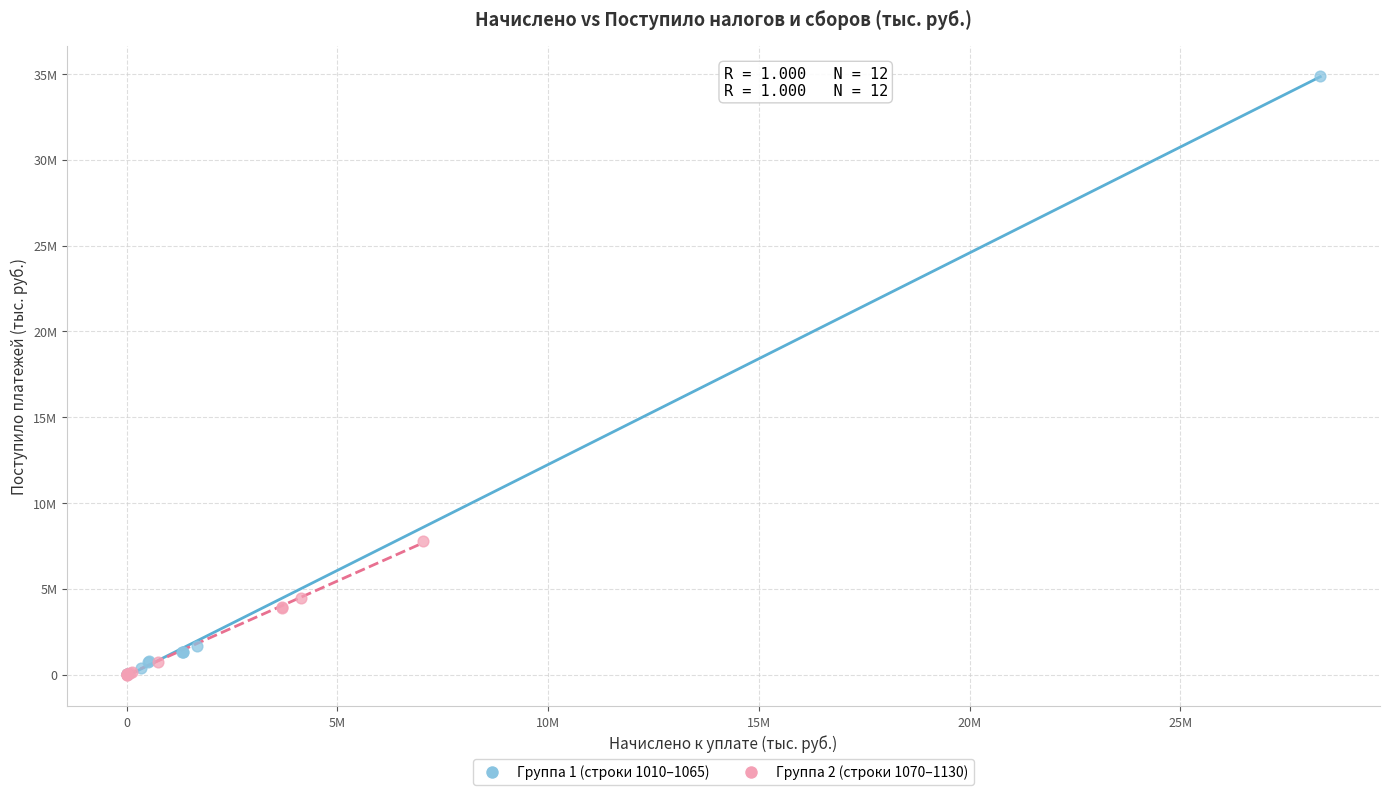

Which series contains the highest Y value?

Группа 1 (строки 1010–1065)